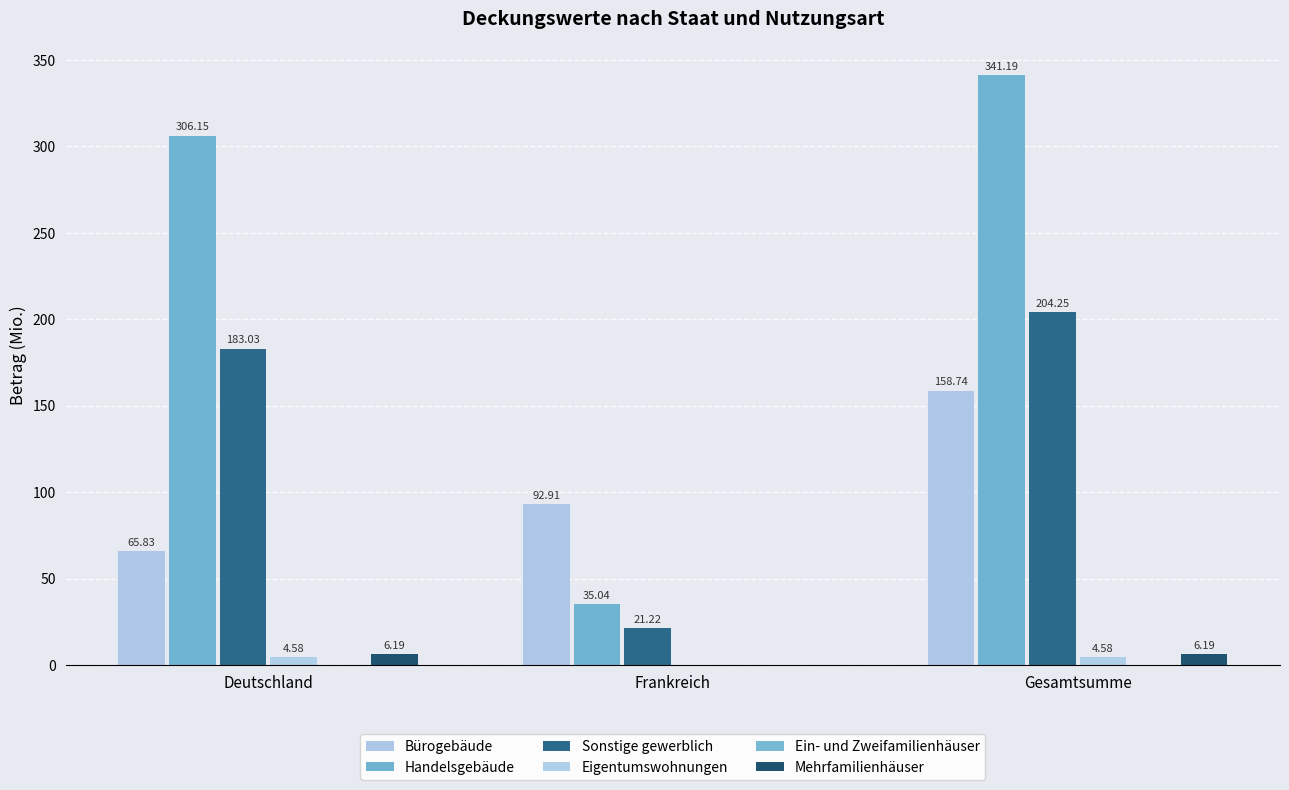

Is the value of Eigentumswohnungen at Gesamtsumme greater than the value of Bürogebäude at Gesamtsumme?

No